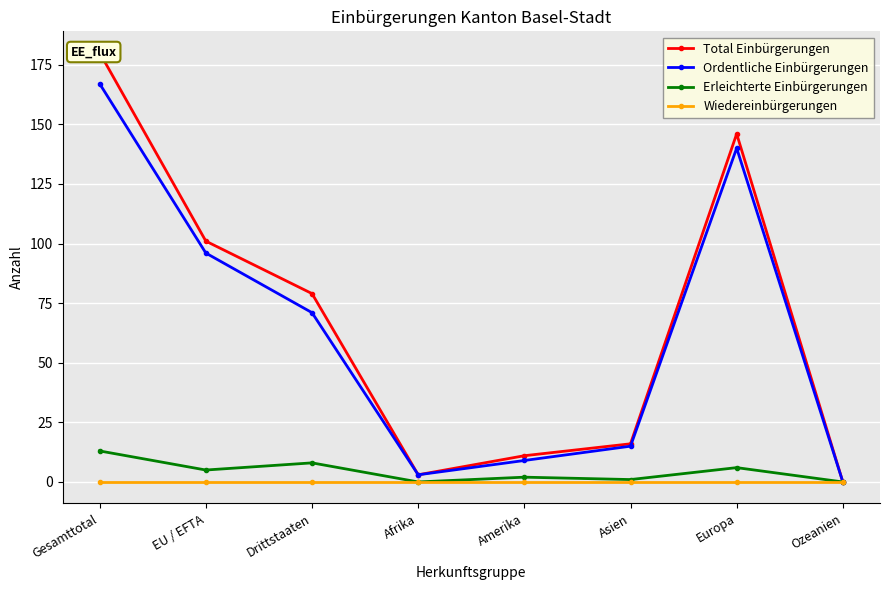

True or false: Wiedereinbürgerungen has more than 1 points higher than both neighbors.

False